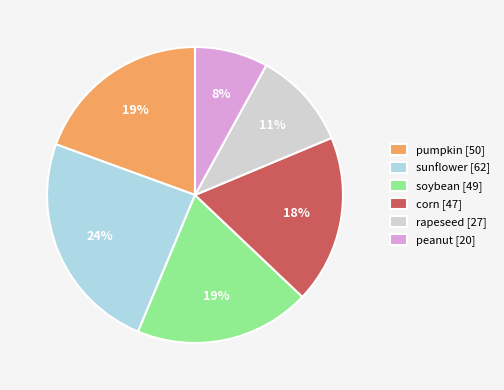

Is the sum of soybean and peanut greater than half?

No